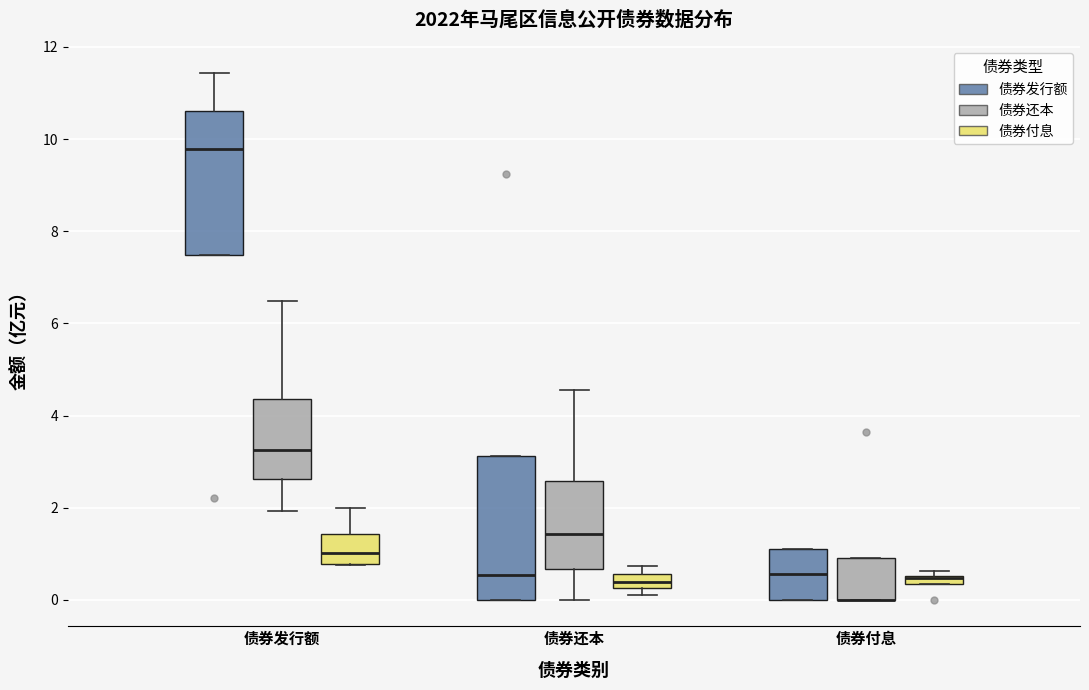

Where is the lower edge of the box for 债券付息 (债券付息) on the y-axis? The values are not printed on the chart, so give them approximately, as read against the axis.

0.4